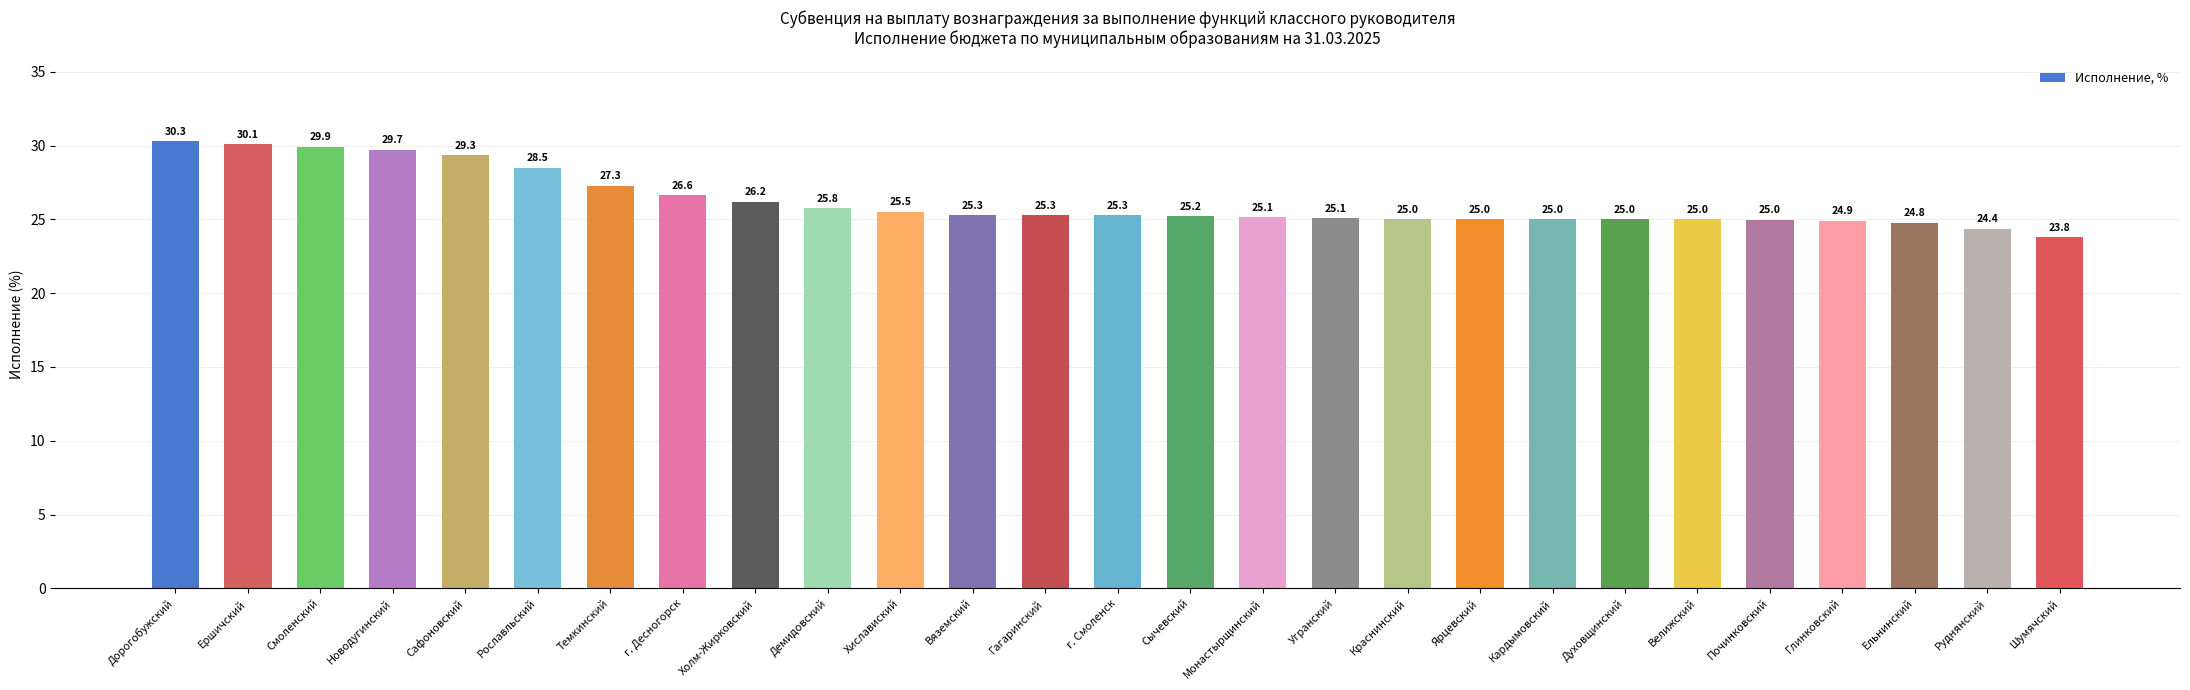

The value at Монастырщинский is 25.1. True or false?

True